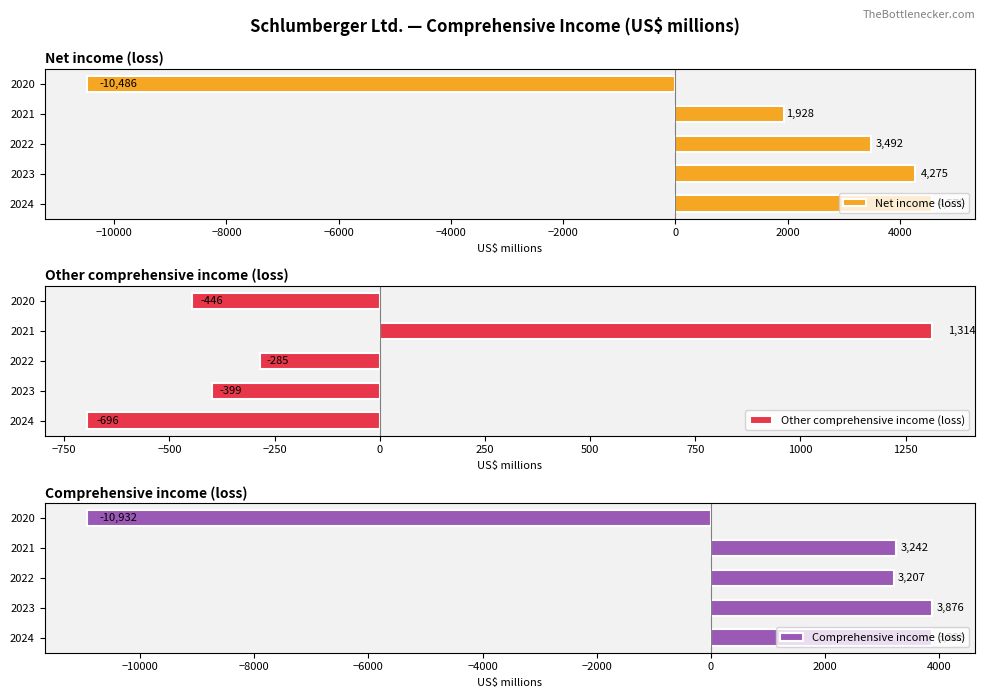

Read the Net income (loss) value at 2021, to the nearest 50.

1950